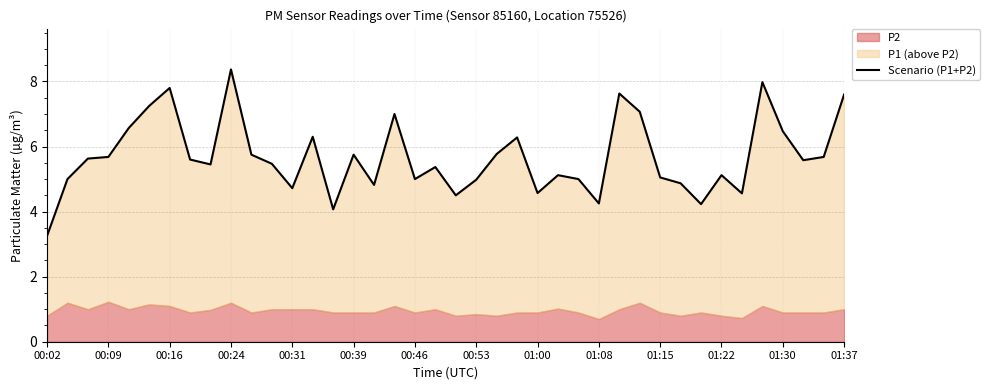

The value at 34 is 2.7. True or false?

False